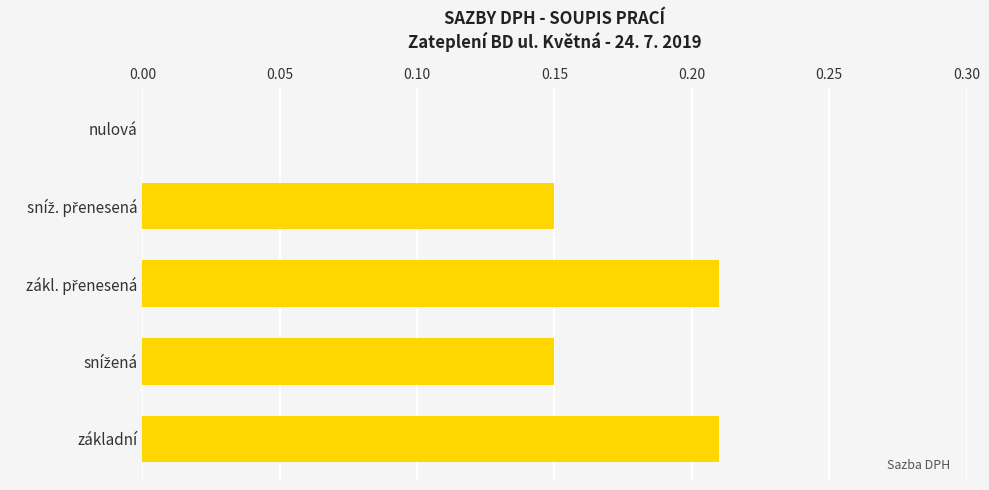

The chart shows a value of 0.1 at základní. True or false?

False